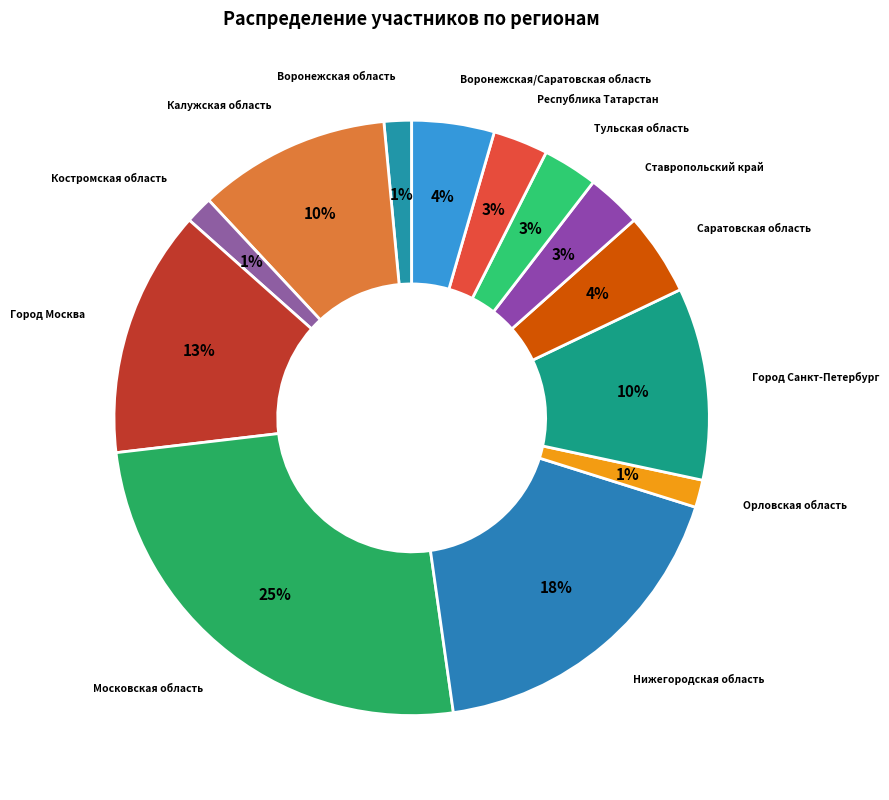

Is there any slice that represents more than half of the pie?

No